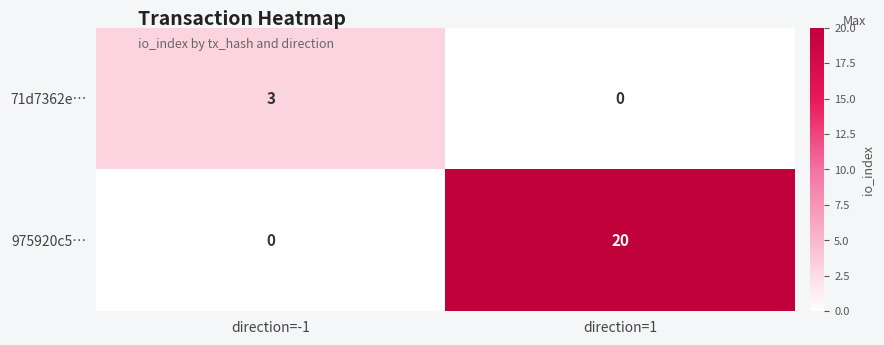

At direction=1, list the series in order from largest to smallest.

975920c5…, 71d7362e…